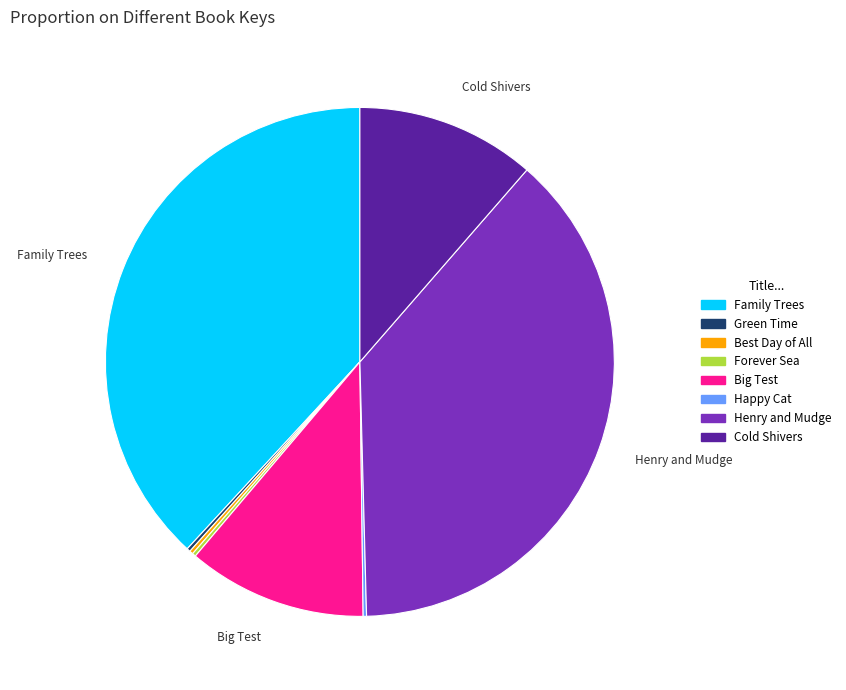

Does any single category account for the majority?

No